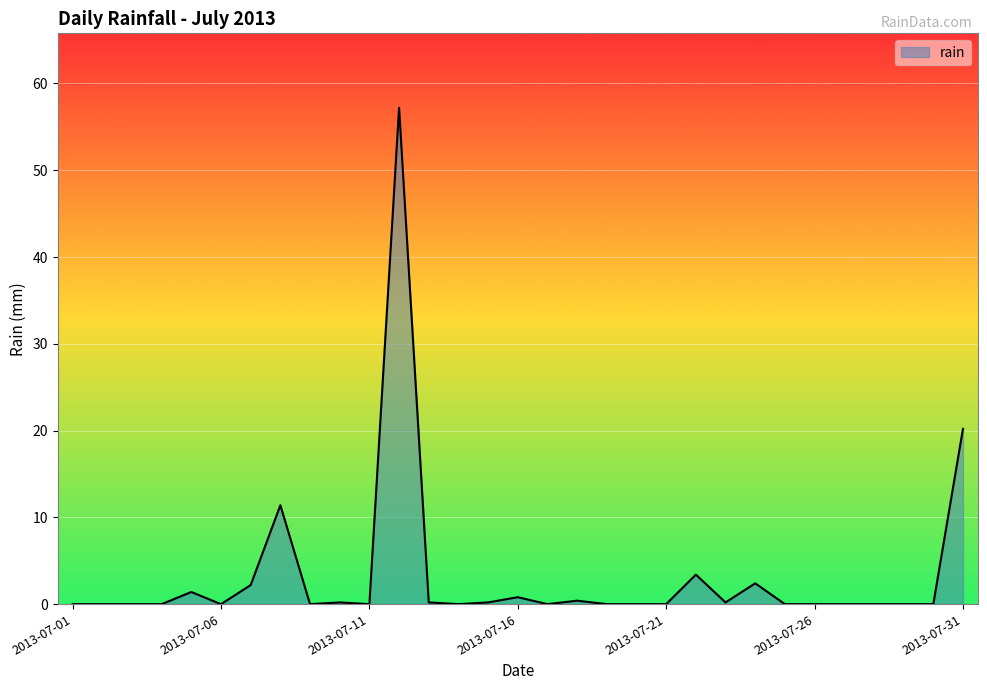

What is the difference between the maximum and minimum values?

57.2